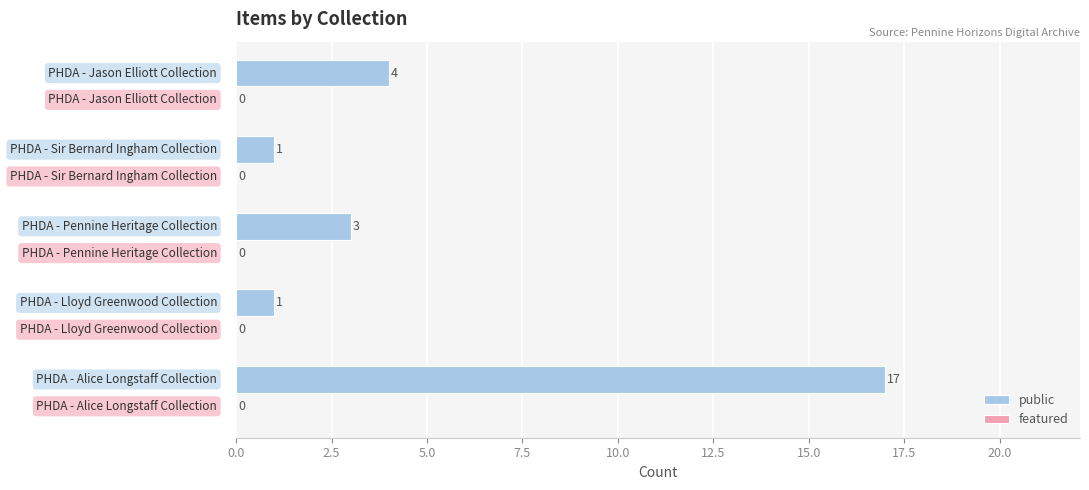

Reading top to bottom, list all the values displayed in this chart.

4	1	3	1	17